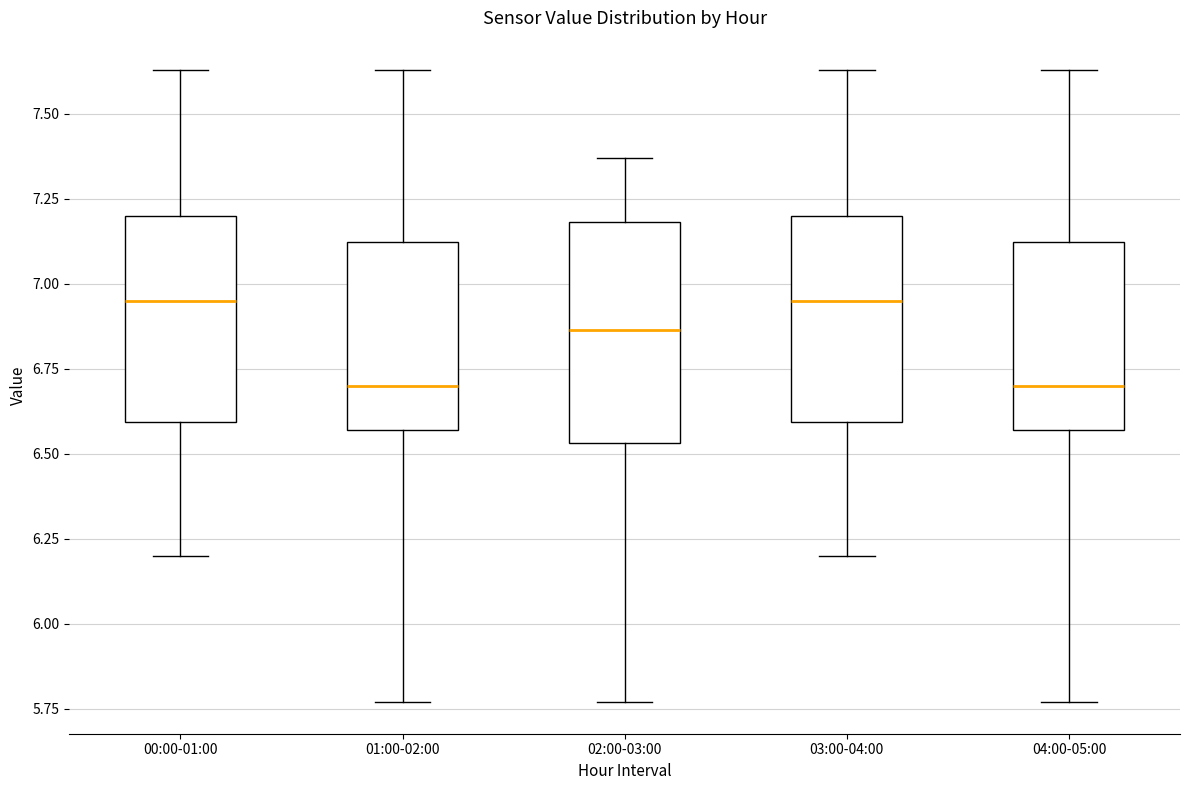

Reading left to right, read every box against the y-axis: the position of its median line, the range the box covers, and the ends of its whiskers. The values are not printed on the chart, so give them approximately, as read against the axis.

00:00-01:00: median 6.95, box 6.60 to 7.20, whiskers 6.20 to 7.65
01:00-02:00: median 6.70, box 6.55 to 7.10, whiskers 5.75 to 7.65
02:00-03:00: median 6.85, box 6.55 to 7.20, whiskers 5.75 to 7.35
03:00-04:00: median 6.95, box 6.60 to 7.20, whiskers 6.20 to 7.65
04:00-05:00: median 6.70, box 6.55 to 7.10, whiskers 5.75 to 7.65